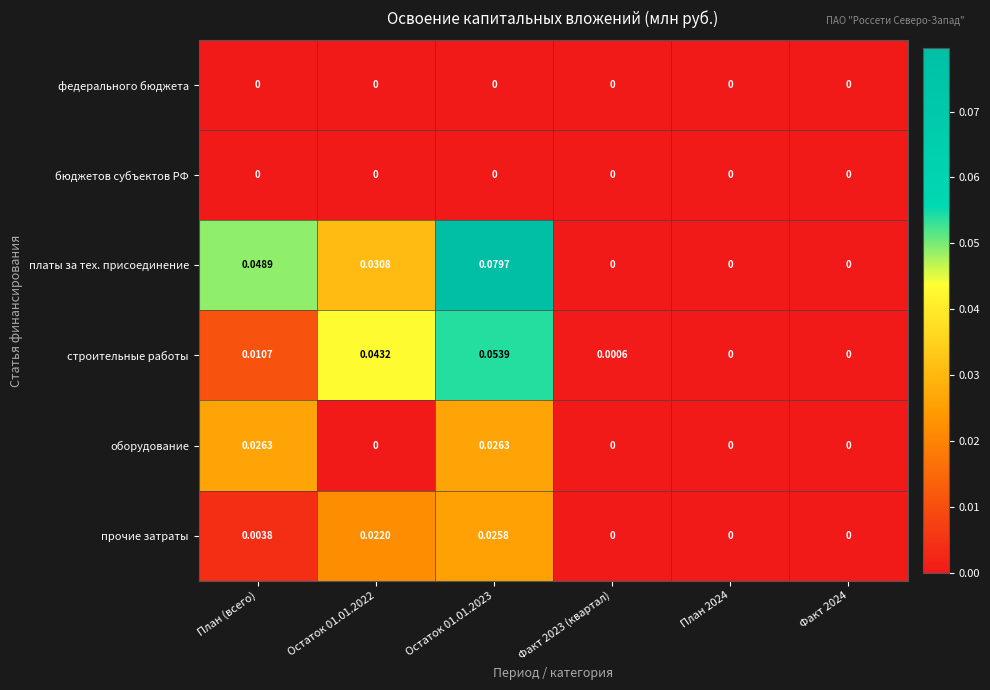

Is the value of платы за тех. присоединение at Остаток 01.01.2023 greater than the value of бюджетов субъектов РФ at Остаток 01.01.2022?

Yes